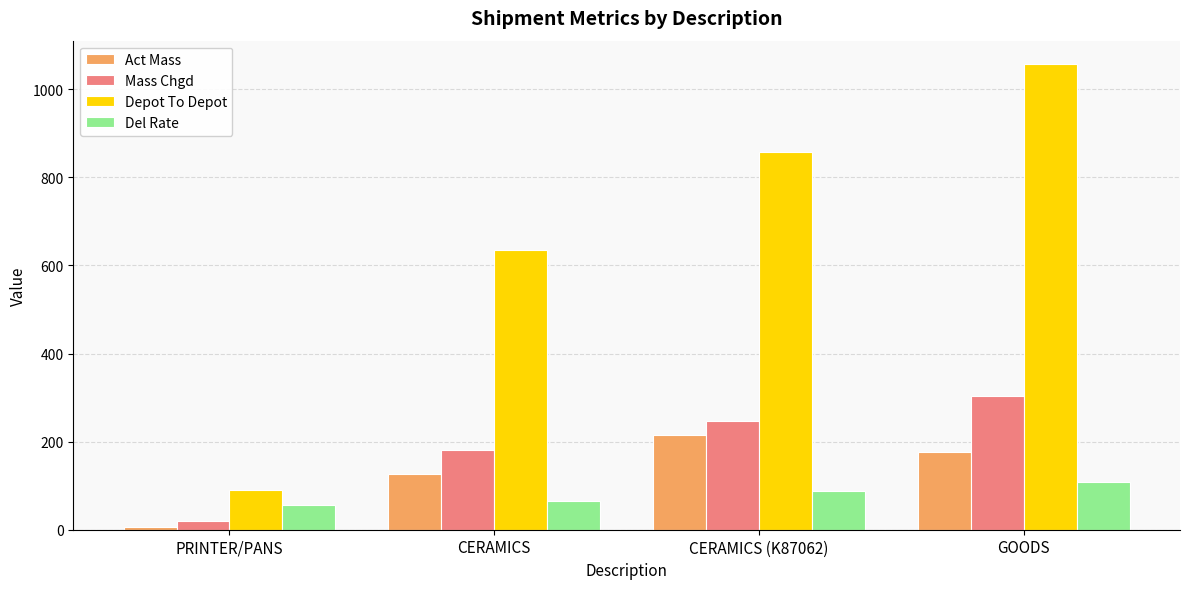

Rank the categories by Mass Chgd value from highest to lowest.

GOODS, CERAMICS (K87062), CERAMICS, PRINTER/PANS